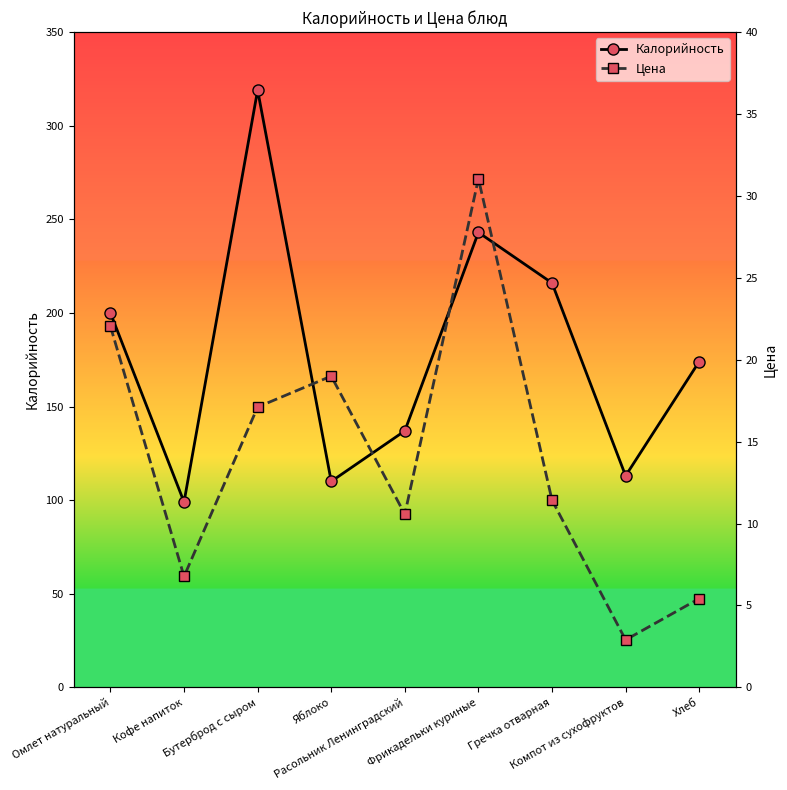

What is the label of the 3rd point from the right?

Гречка отварная